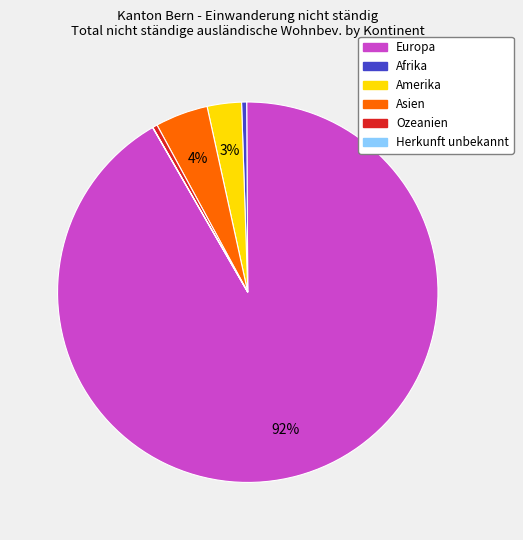

Does any single category account for the majority?

Yes